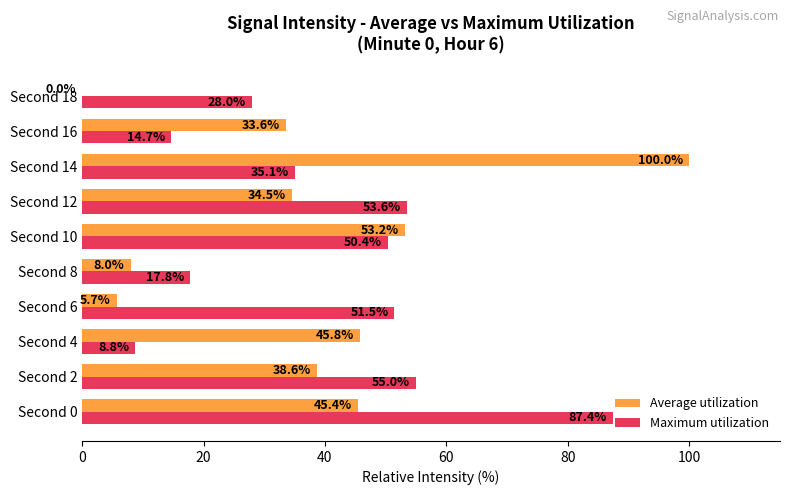

Which series has the largest total across all categories?

Maximum utilization